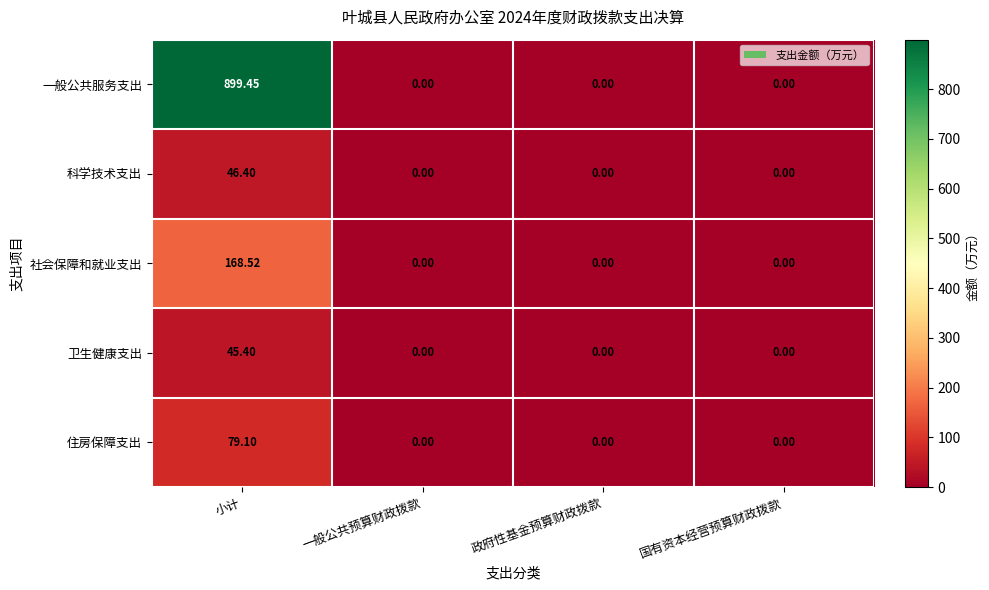

Which series has the largest total across all categories?

一般公共服务支出